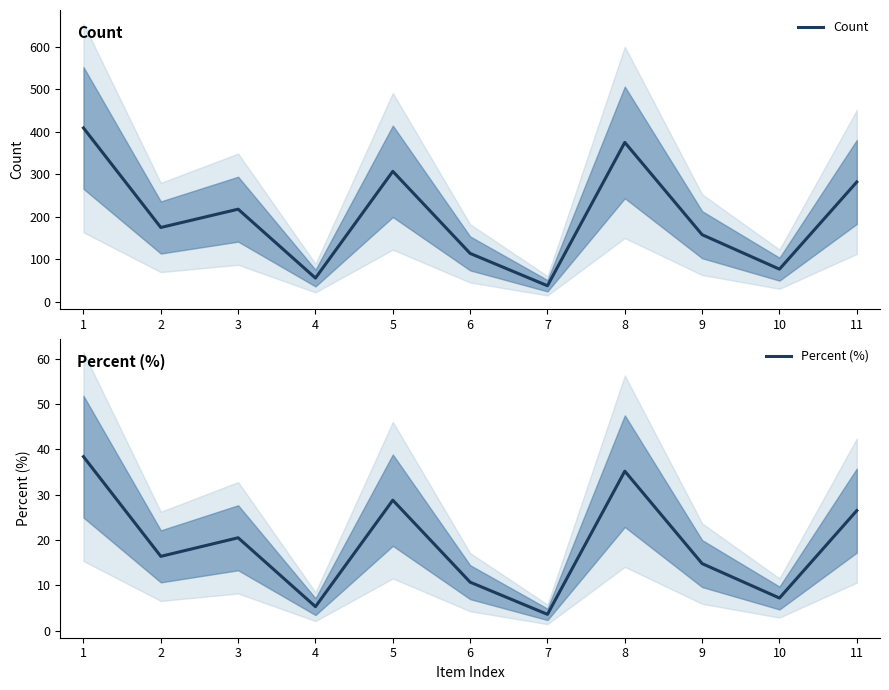

Between 4 and 10, which series saw the biggest shift?

Count